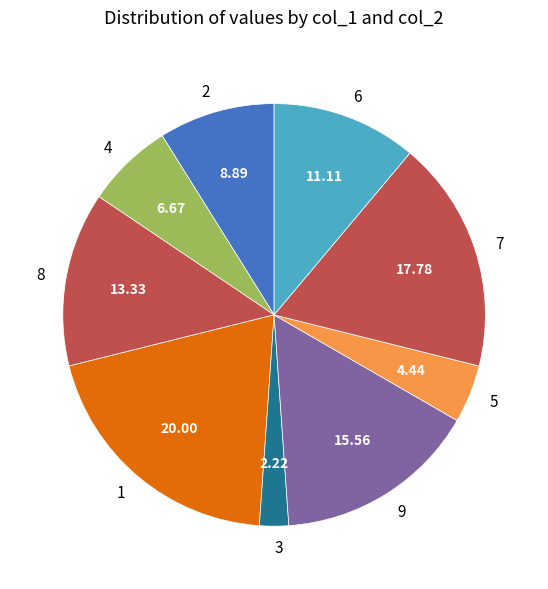

Do 5 and 3 together represent more than half of the pie?

No